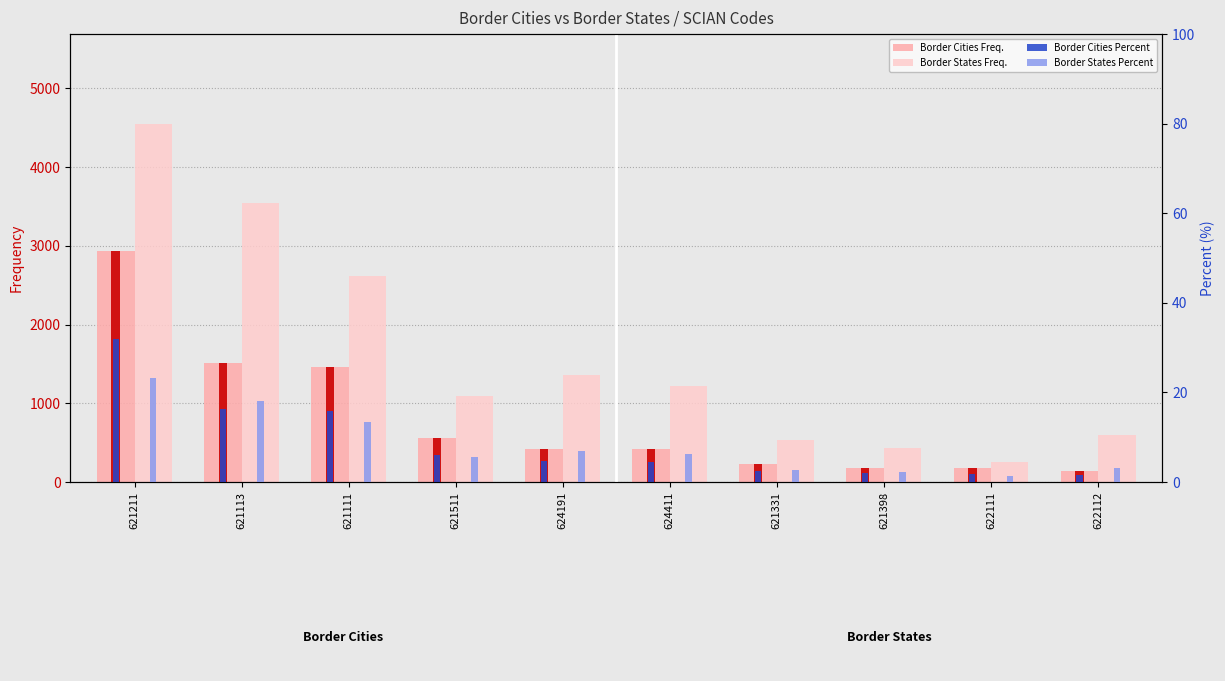

Is it true that Border States Percent equals 0.5 at 622111?

False